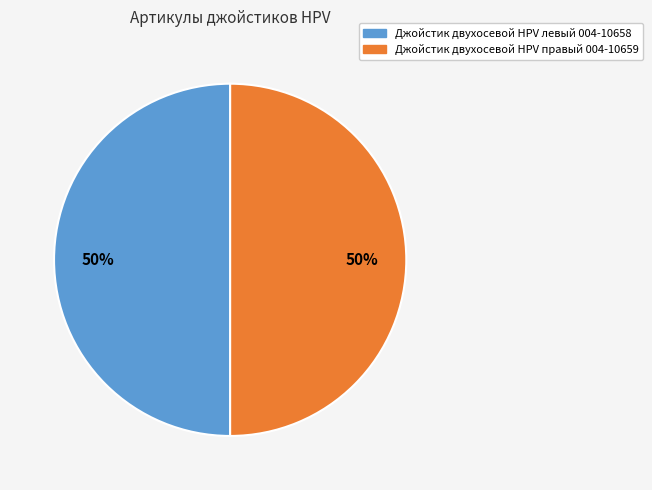

To the nearest percent, what is the average slice percentage?

50%